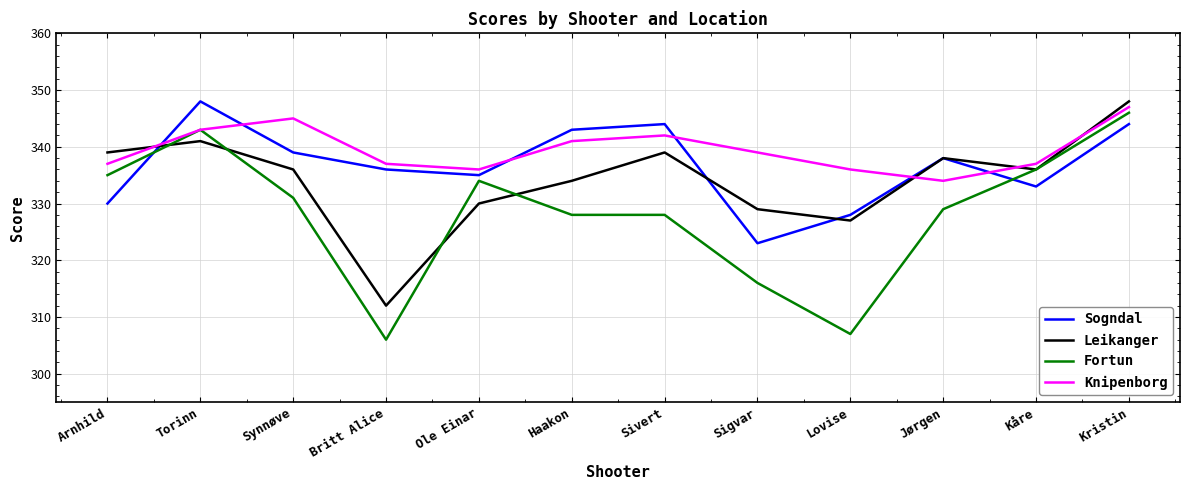

What is the total value across all series at Jørgen?

1339